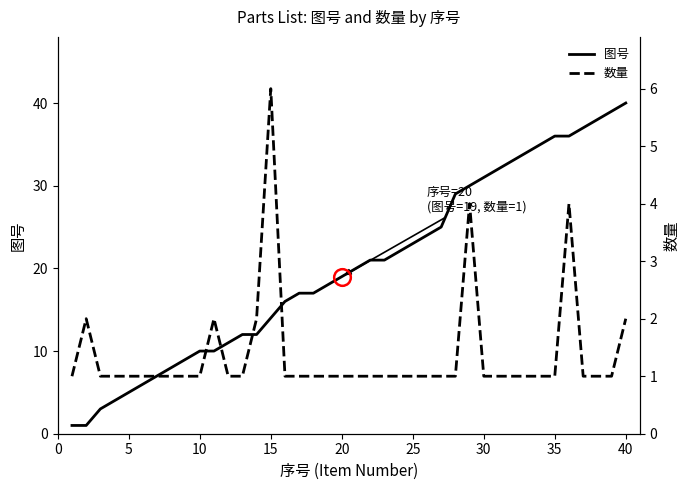

What is the maximum value shown in the chart?

40